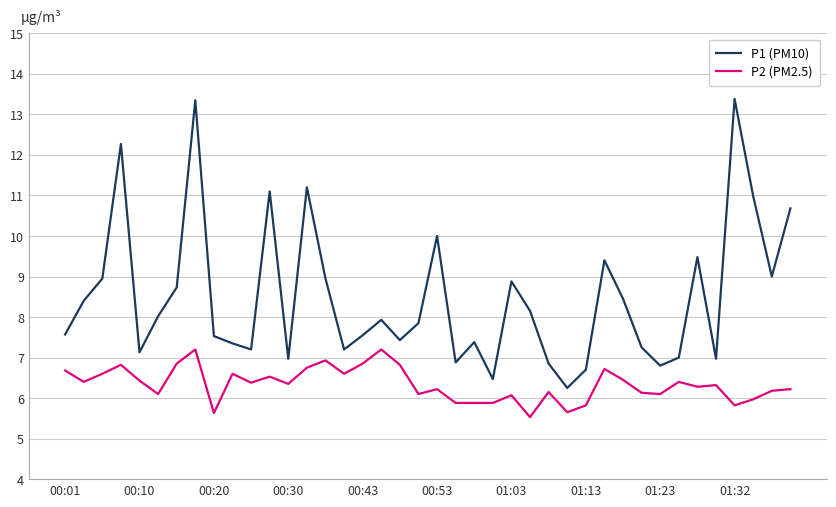

What is the highest value of the P1 (PM10) series?

13.4